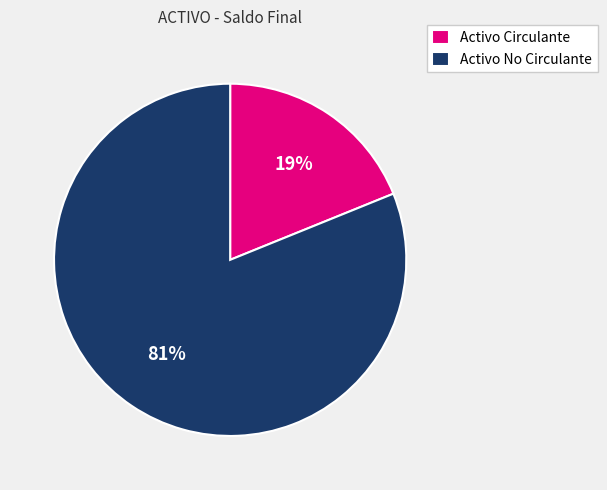

Is there a majority slice in this chart?

Yes